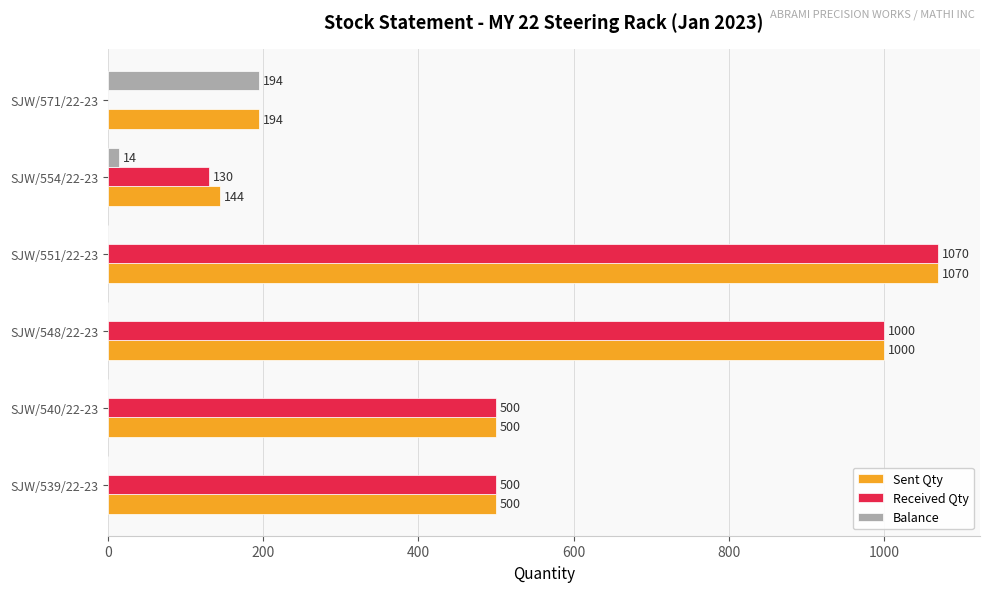

What is the approximate value of Balance at SJW/571/22-23?

194